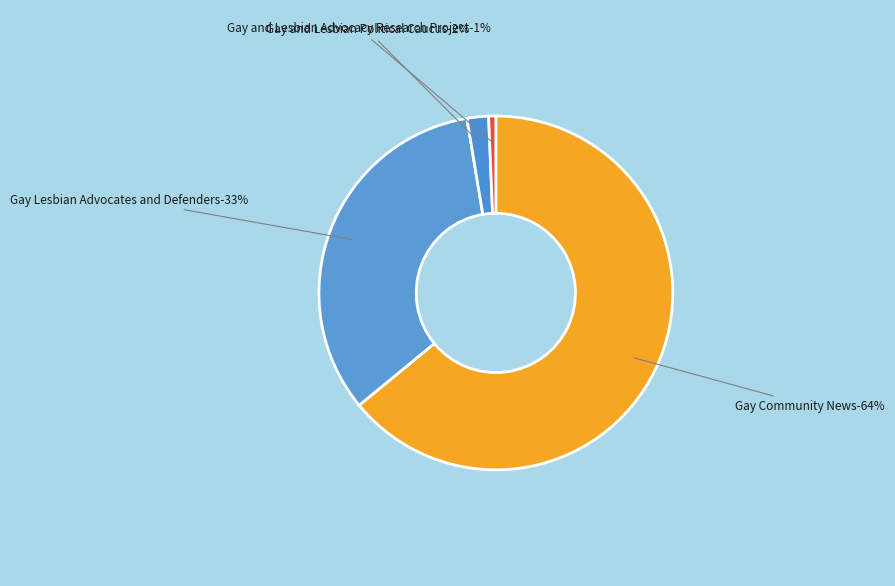

Is there a majority slice in this chart?

Yes